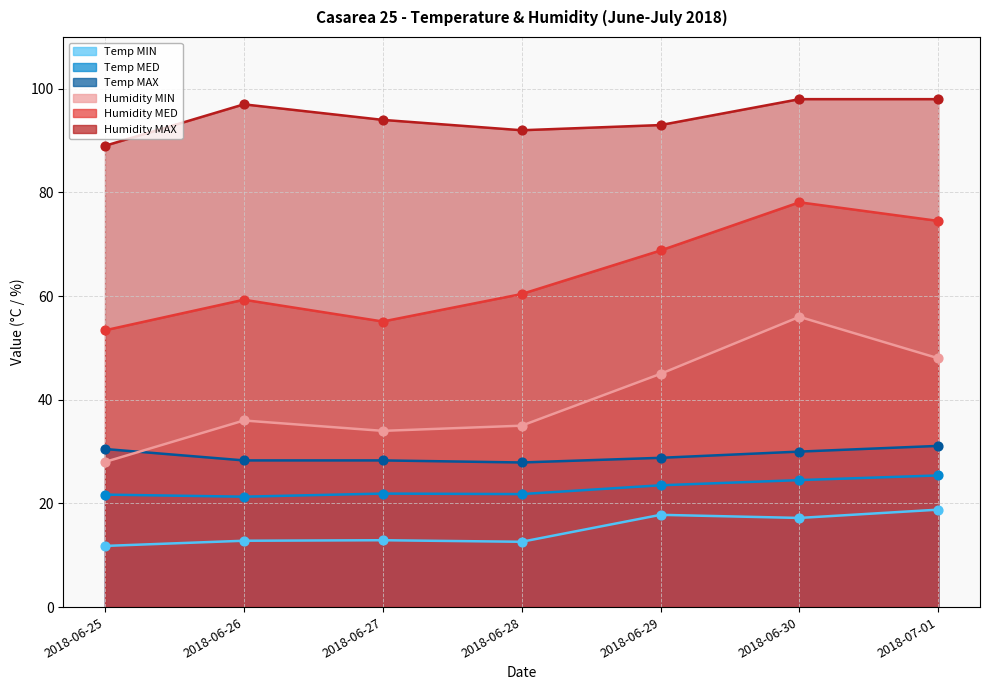

Which series contains the highest Y value?

Humidity MAX